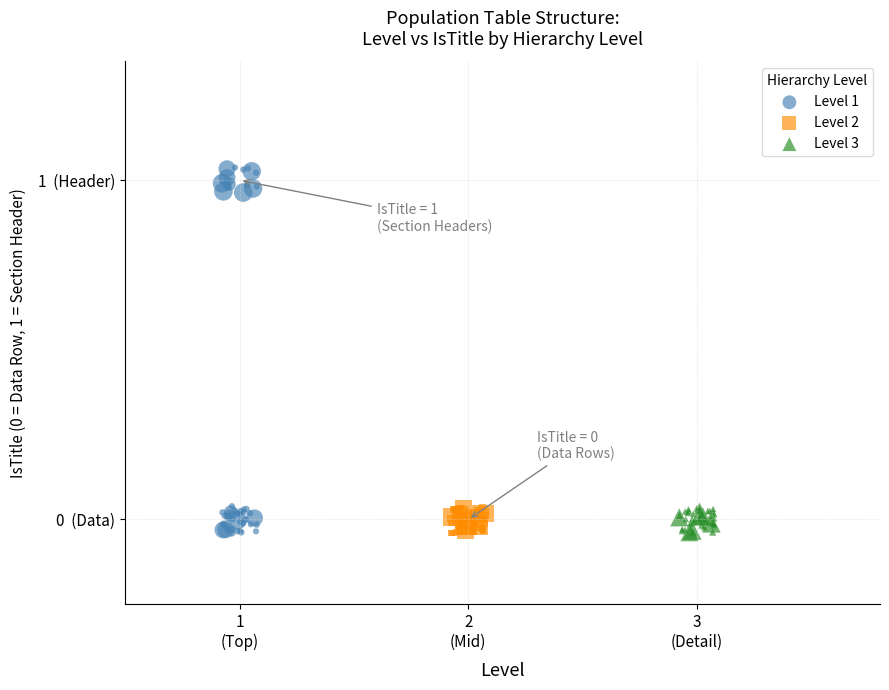

Which series contains the highest Y value?

Level 1